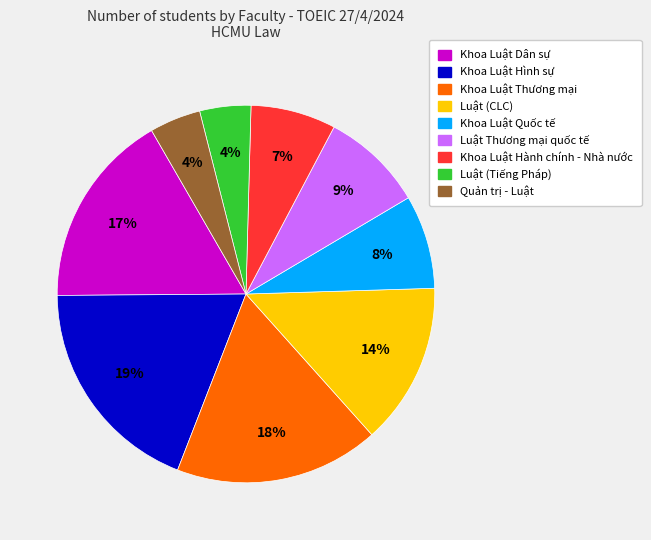

Is the sum of Khoa Luật Hình sự and Khoa Luật Dân sự greater than half?

No